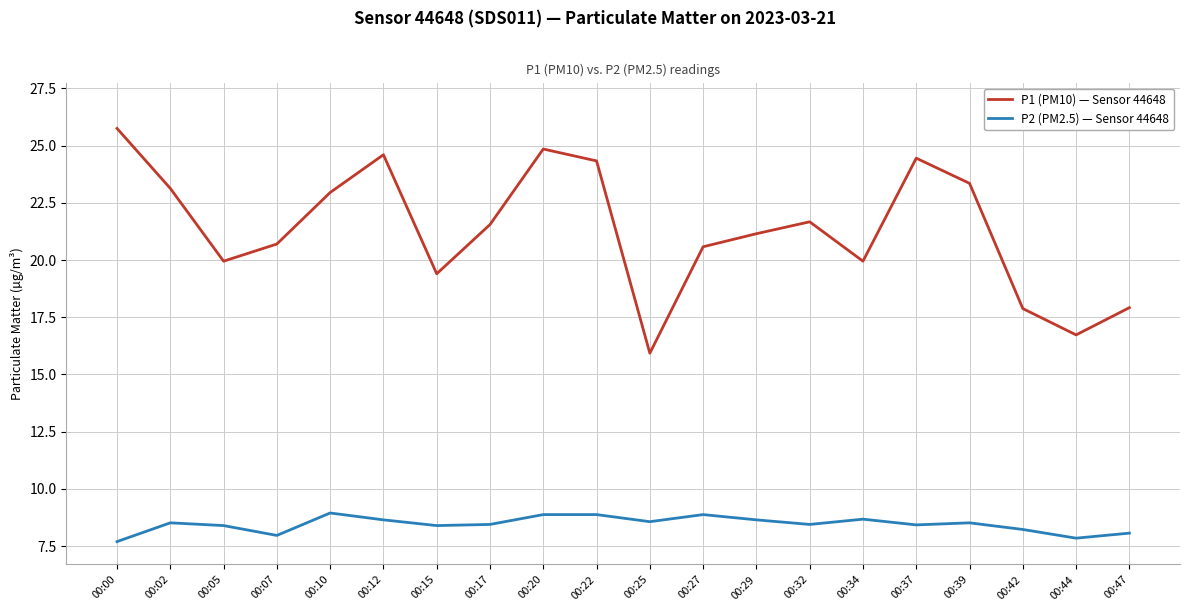

What is the maximum value shown in the chart?

25.8